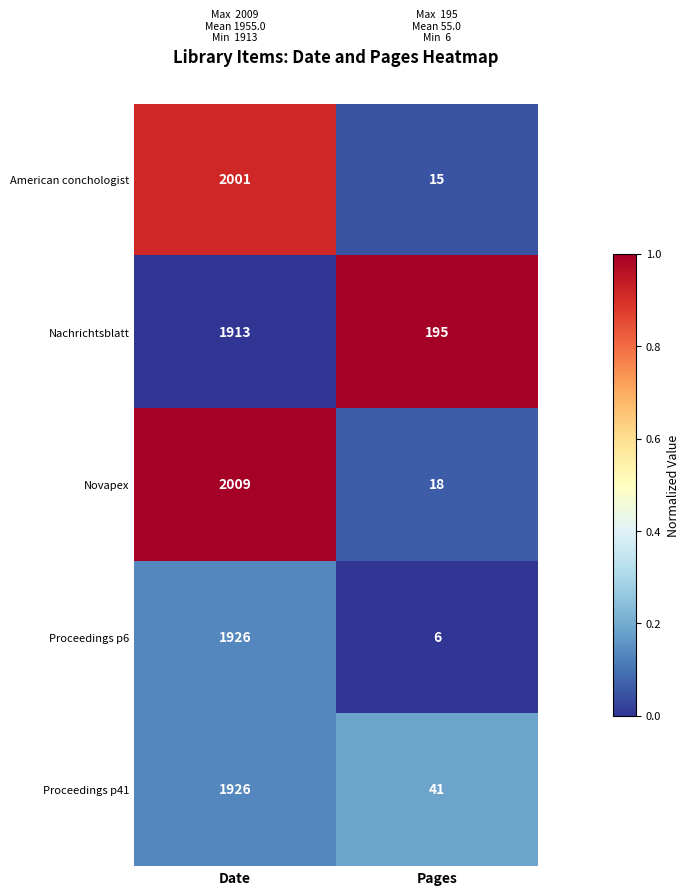

What is the average value of the American conchologist series?

1008